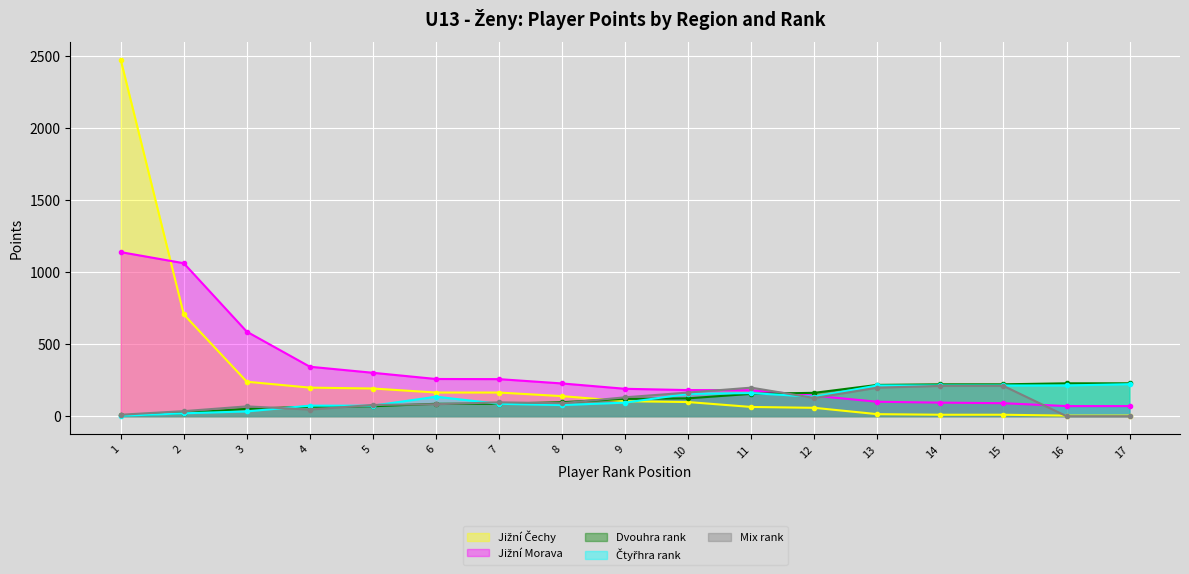

What is the value of the Čtyřhra rank point at the 4th from the left?

73